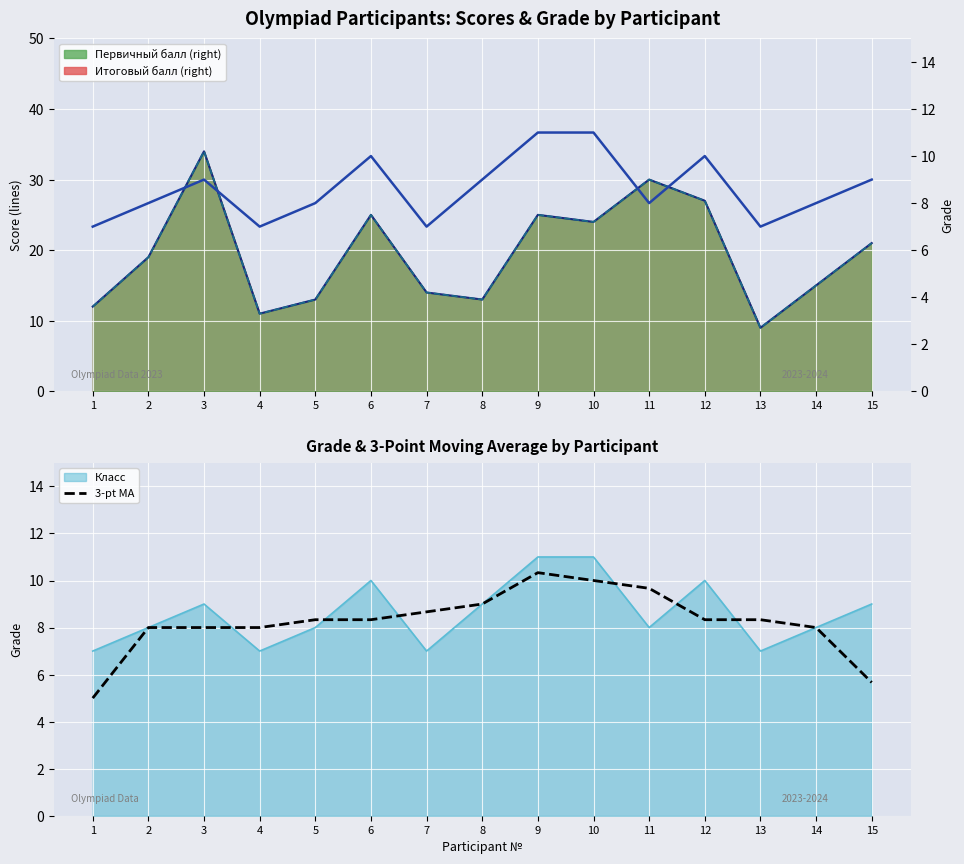

The value of 3-pt MA at 15 is 3.8. True or false?

False